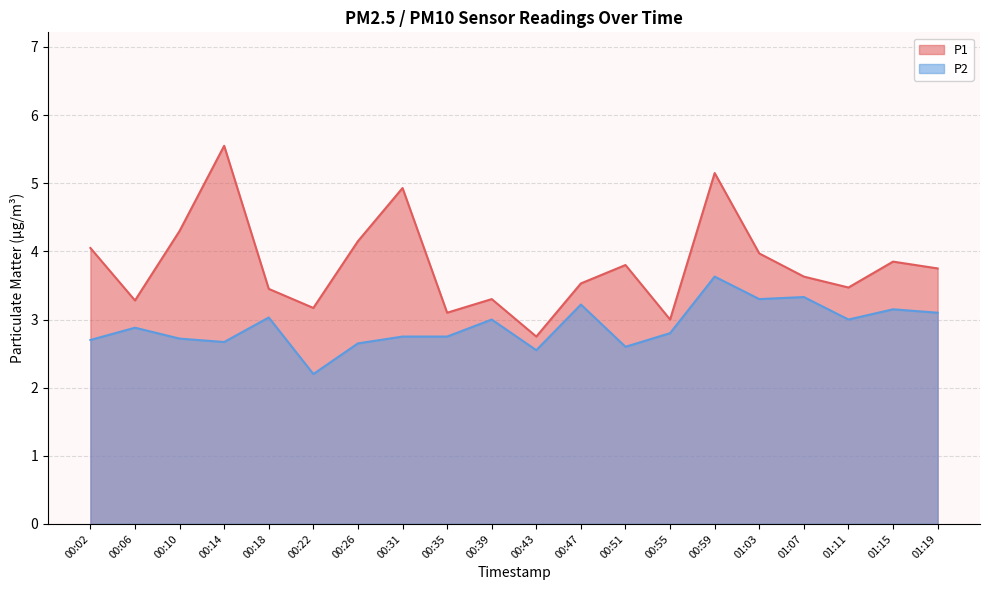

The value of P1 at 00:18 is 2.0. True or false?

False